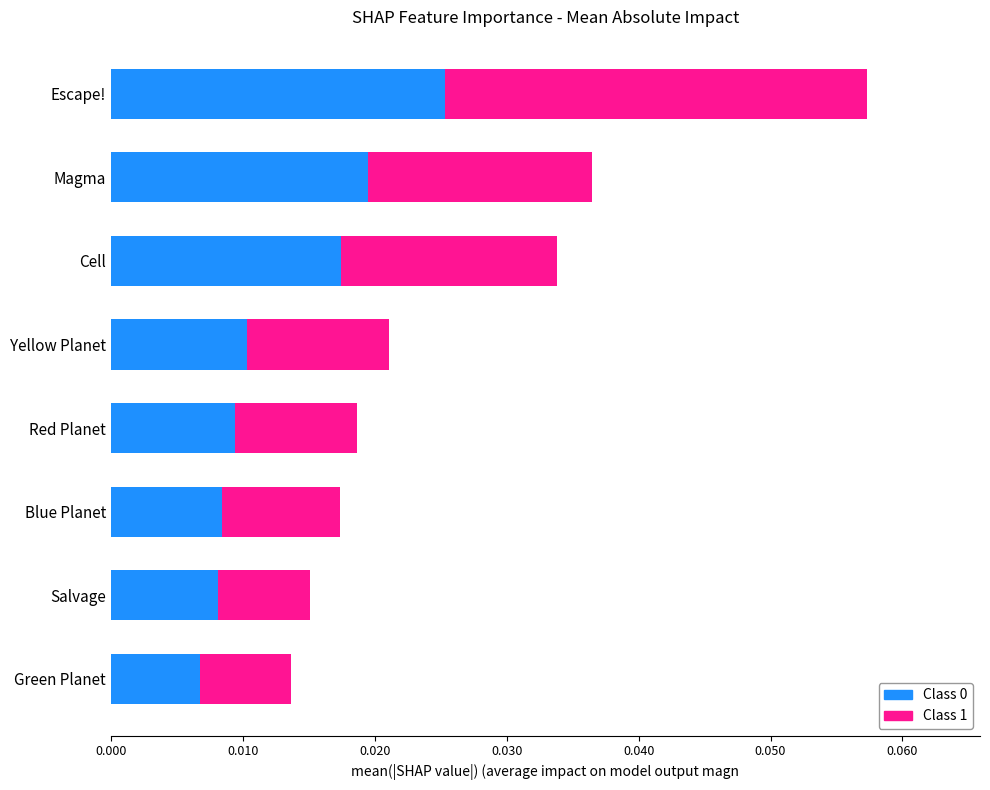

Which category has the highest value in the Class 0 series?

Escape!